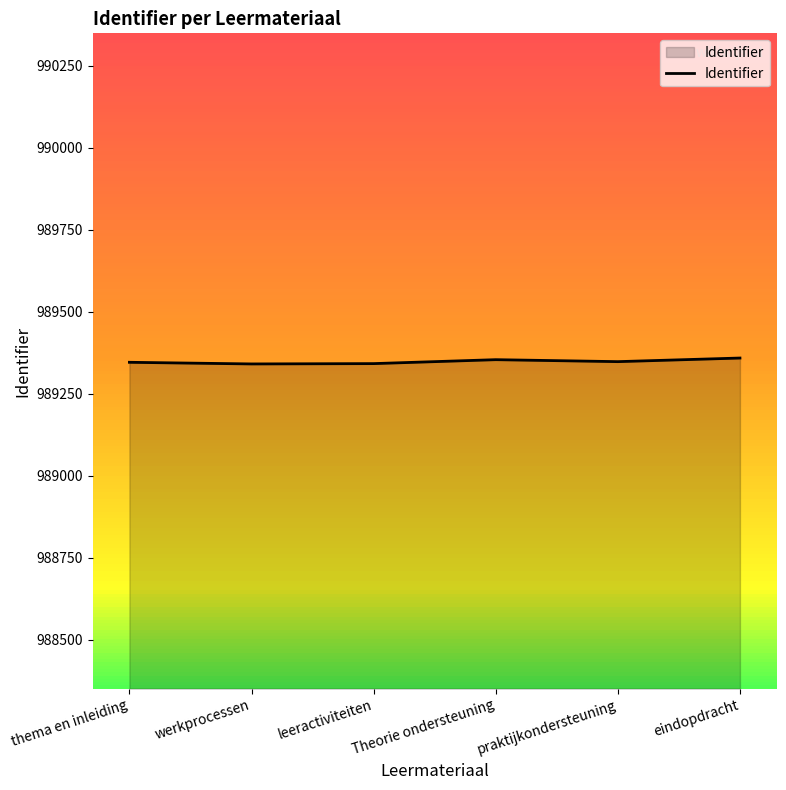

What is the smallest value displayed?

989341